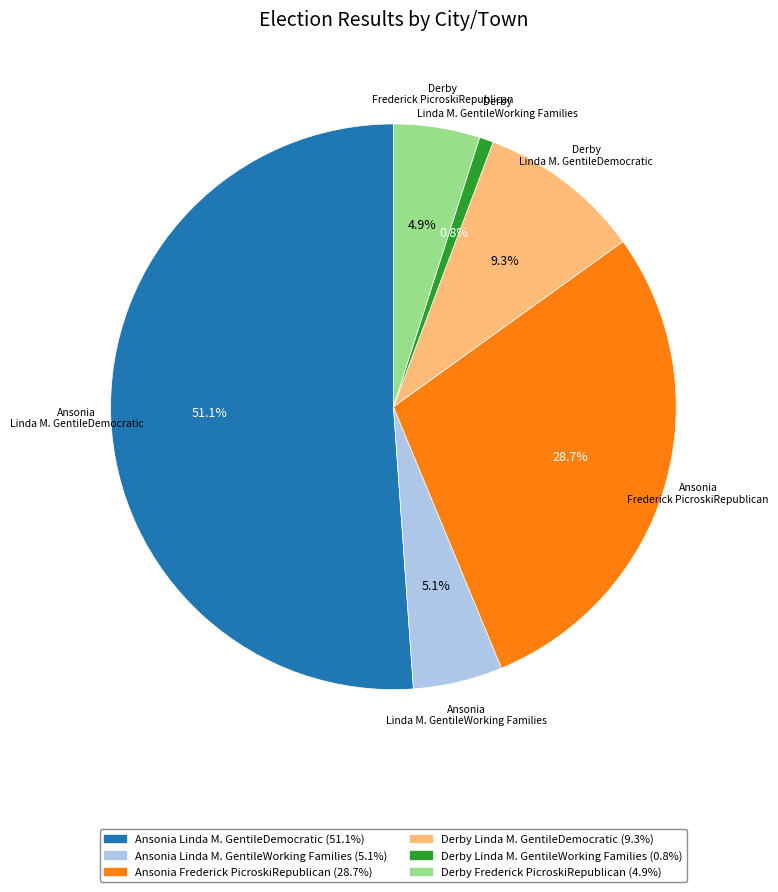

Does any single category account for the majority?

Yes